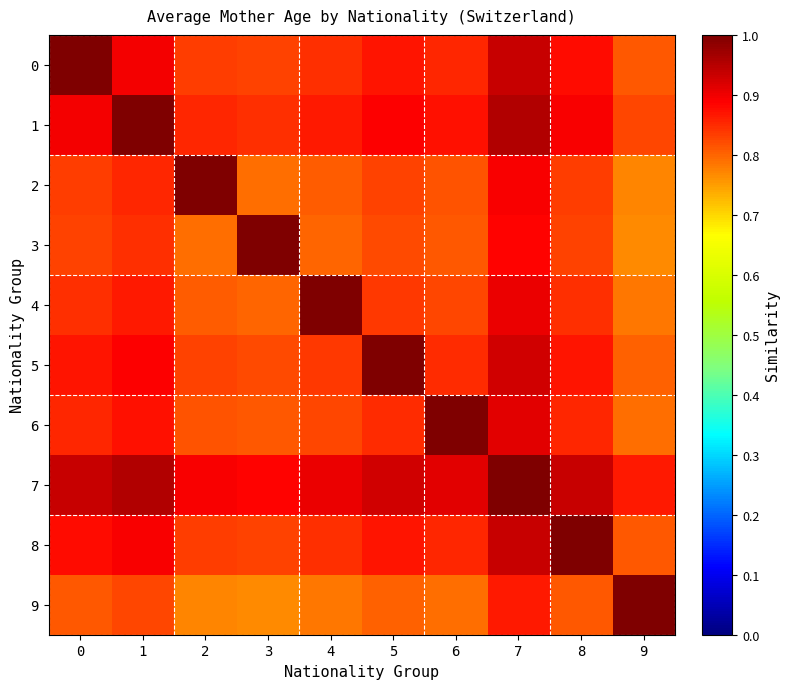

Which series has the widest spread of values?

3